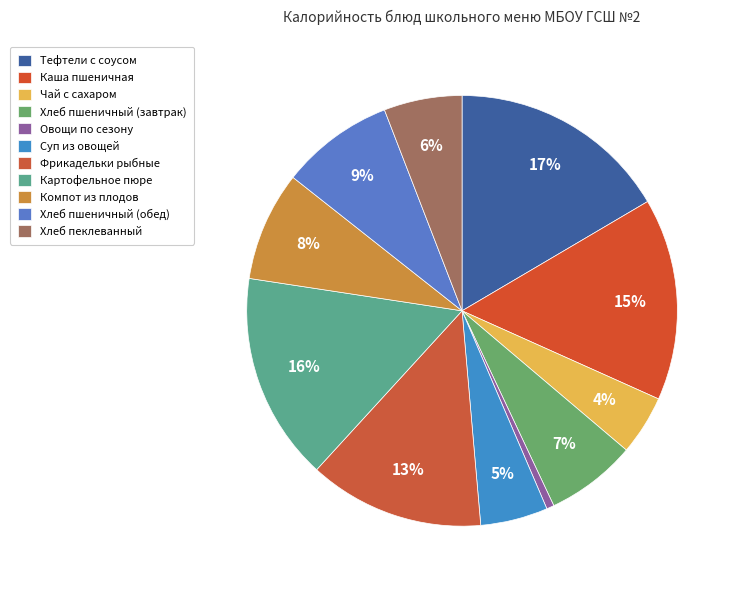

What is the total percentage of Хлеб пшеничный (завтрак) and Суп из овощей?

11.9%